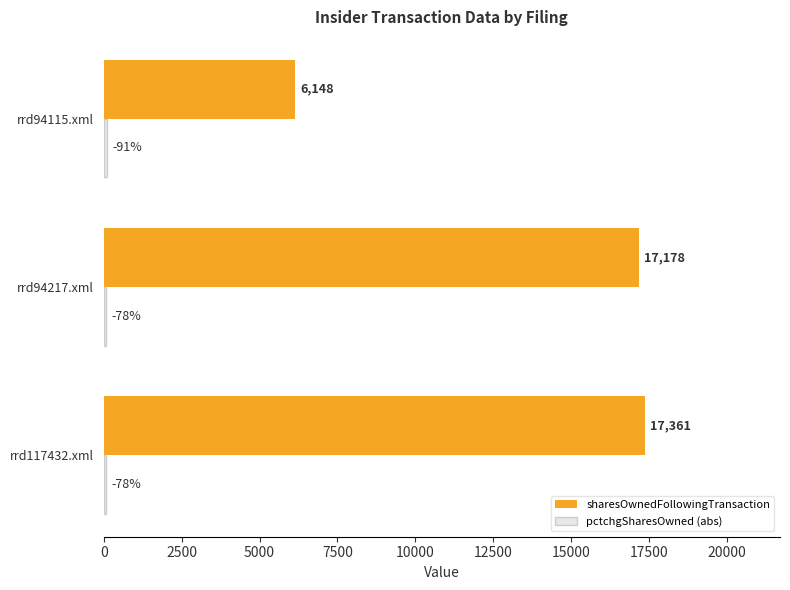

What is the difference between the maximum and minimum values in the sharesOwnedFollowingTransaction series?

11213